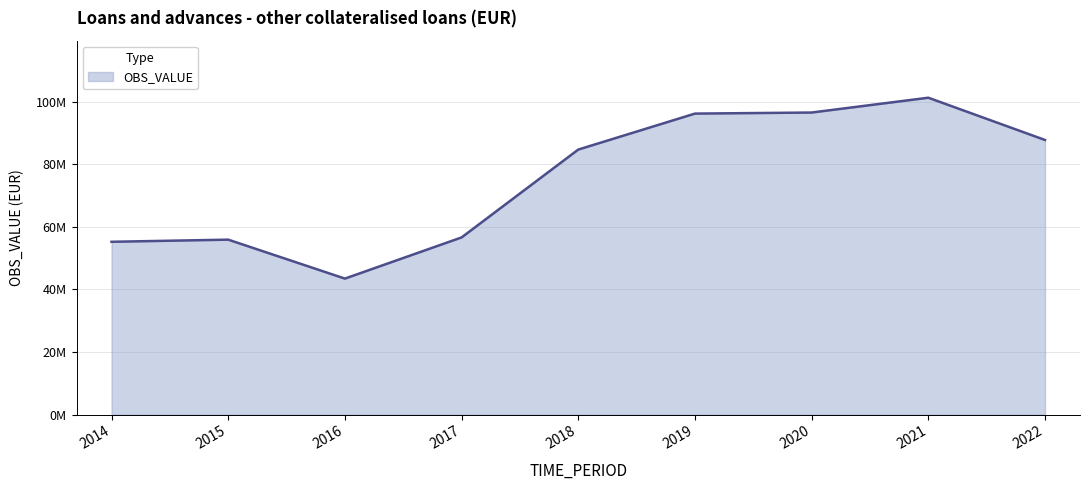

True or false: there are more than 0 points higher than both neighbors.

True